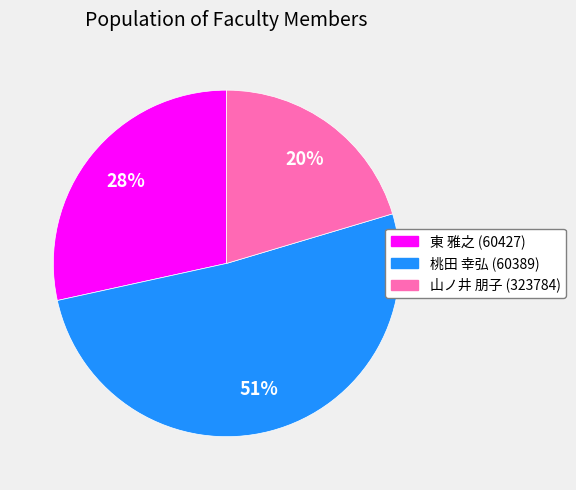

What percentage is the 東 雅之 (60427) slice, to the nearest percent?

28%